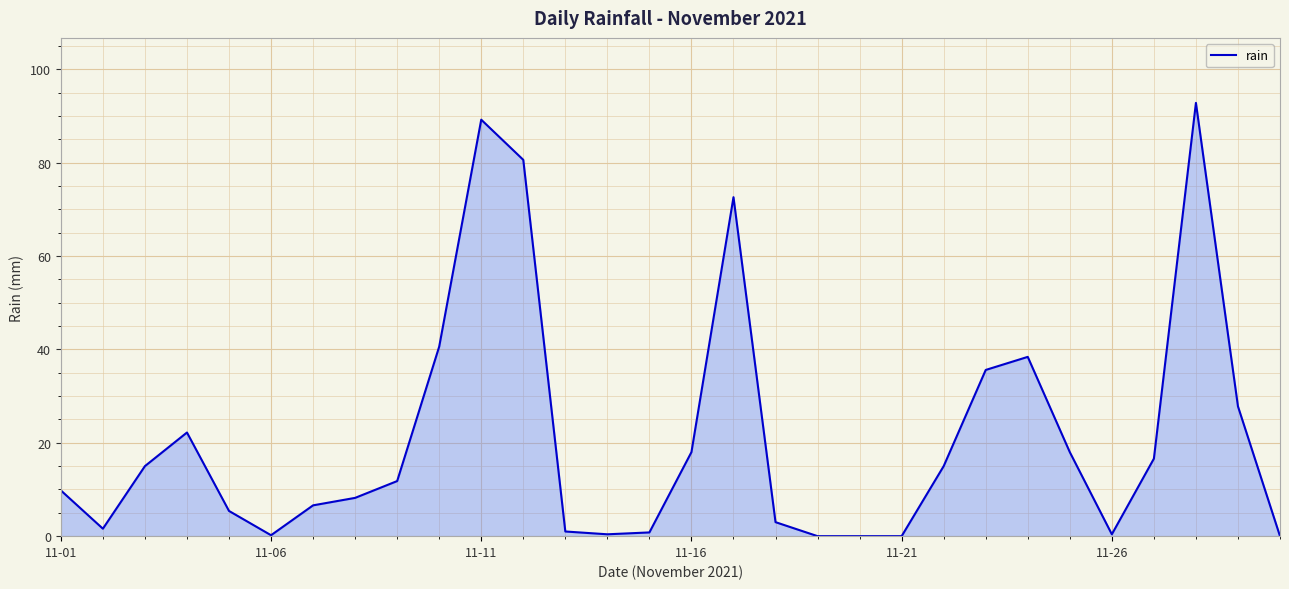

Does the chart have visible grid lines?

Yes